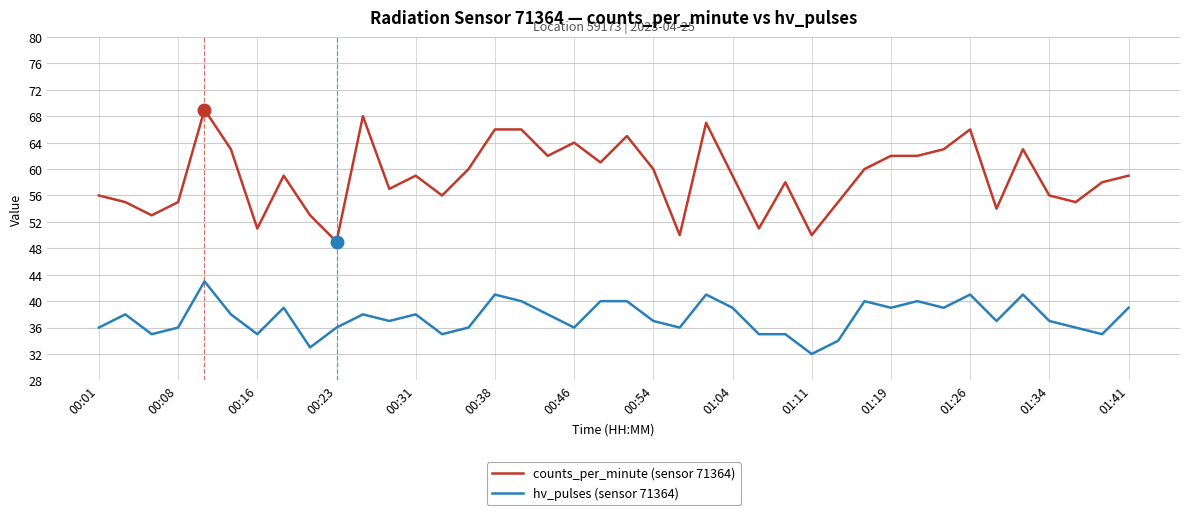

Which series has the largest total across all categories?

counts_per_minute (sensor 71364)